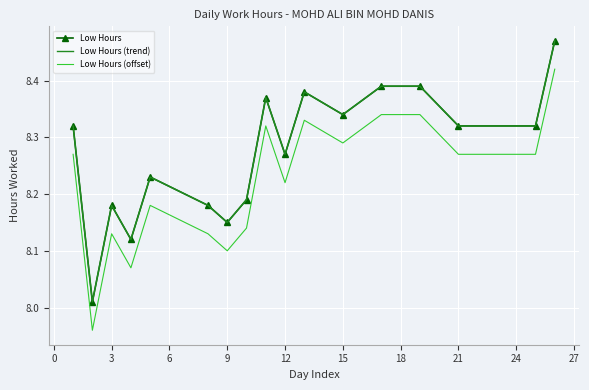

True or false: Low Hours (trend) and Low Hours cross at least once.

False